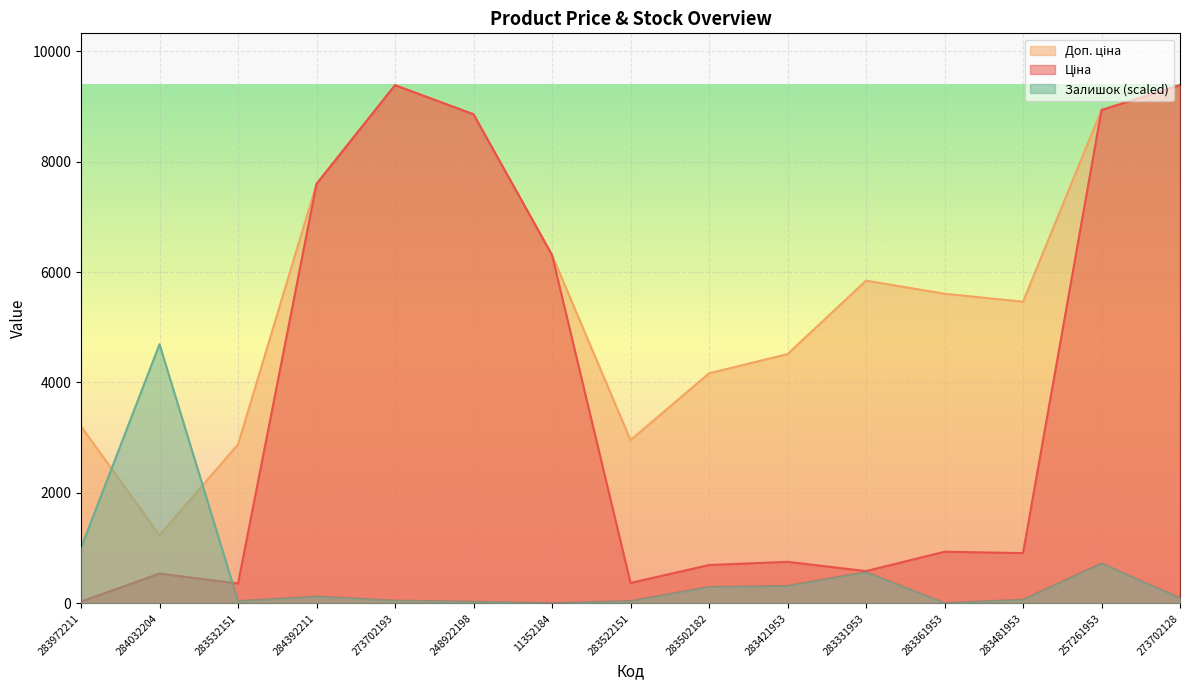

What is the difference between the highest and lowest values at 283421953?

4197.2